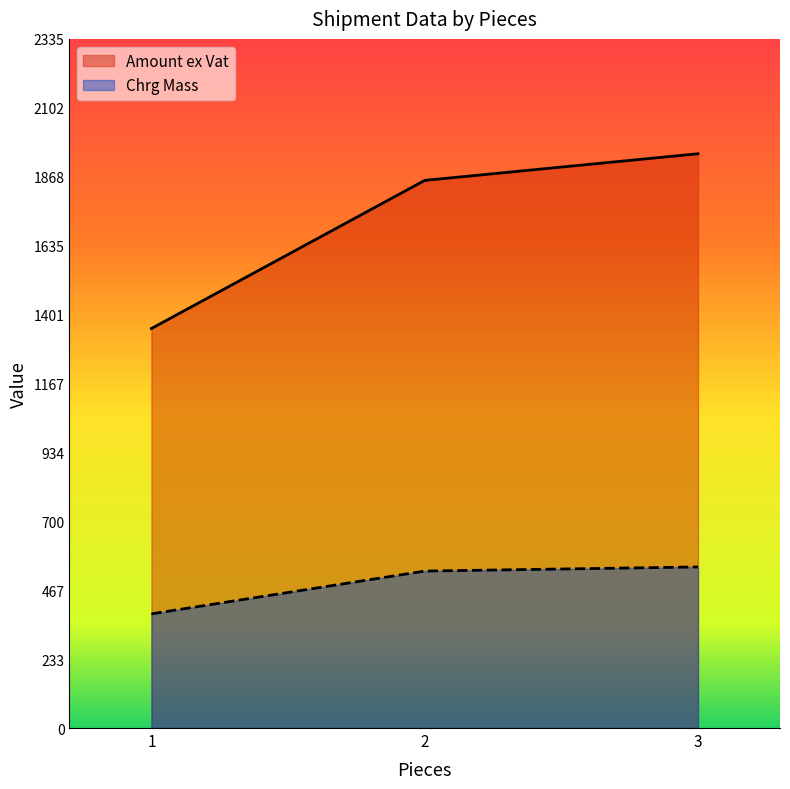

At which label is Amount ex Vat closest to 1650?

2